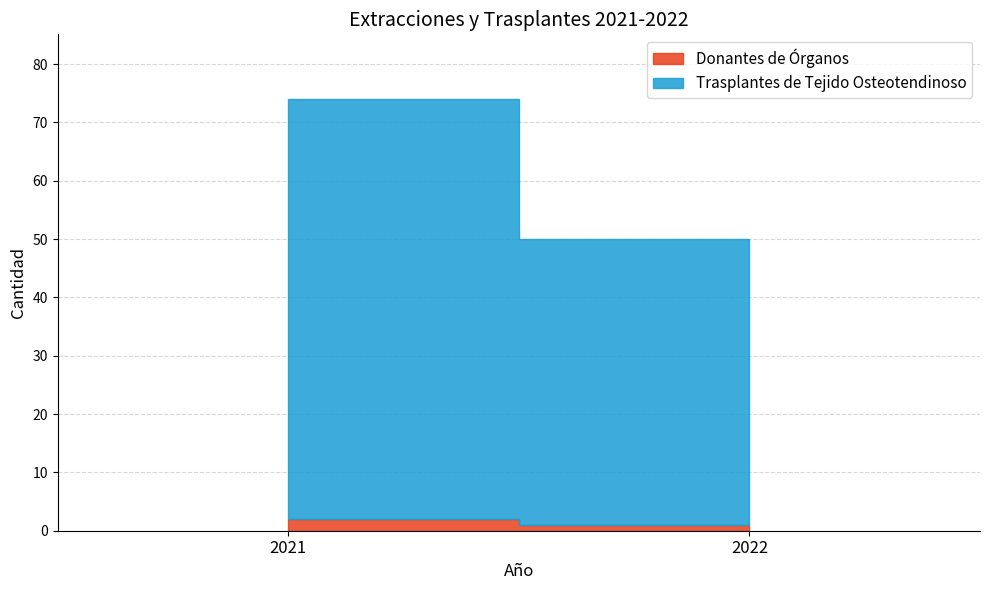

The value of Donantes de Órganos at 2021 is 2. True or false?

True